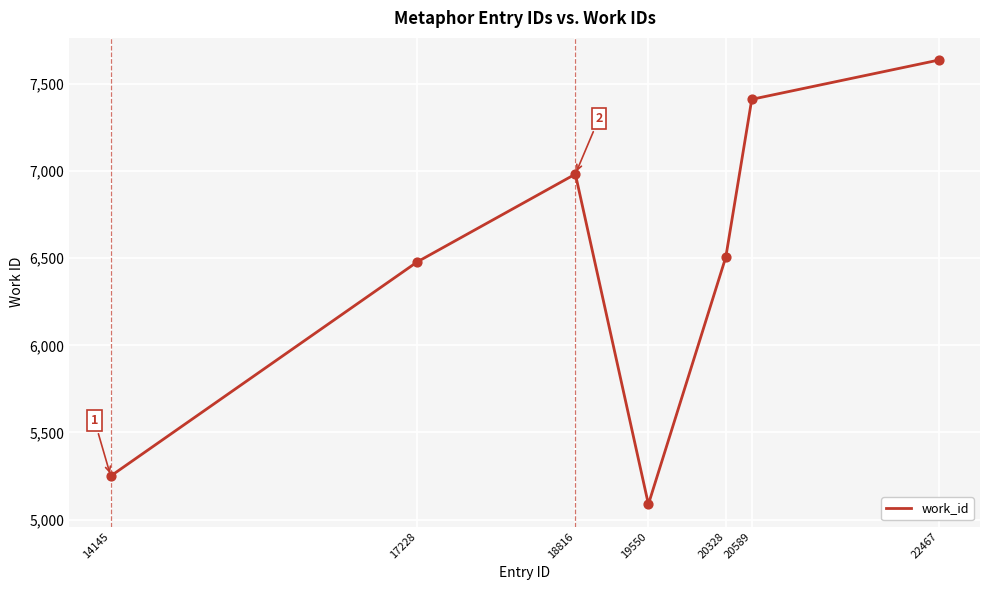

Approximately how many times larger is the value at 14145 compared to 18816?

0.8